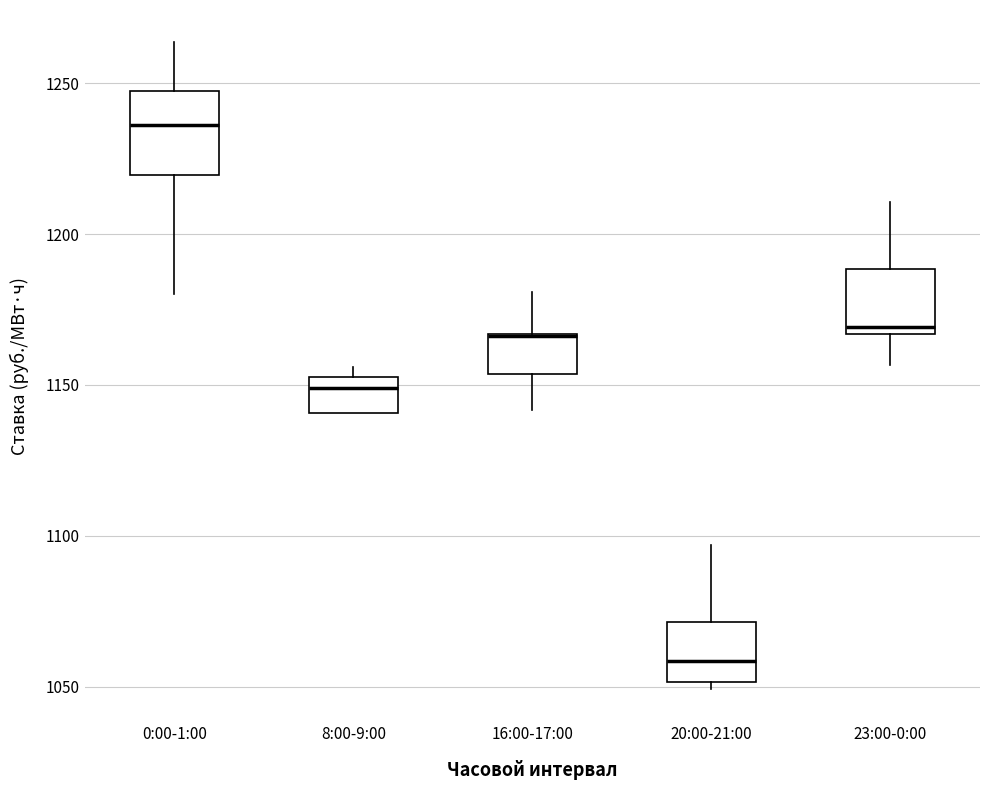

Where does the upper whisker of the box for 20:00-21:00 end on the y-axis? The values are not printed on the chart, so give them approximately, as read against the axis.

1095